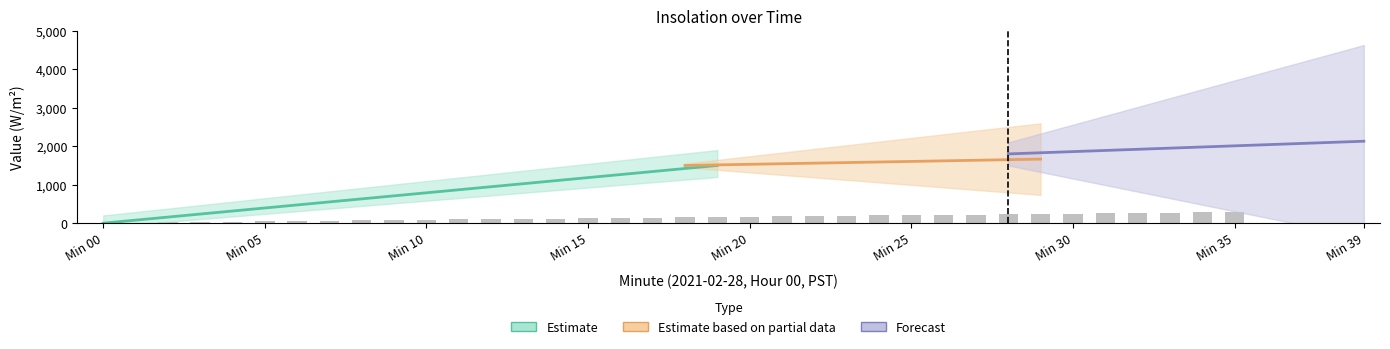

How many bars are there in total?

36